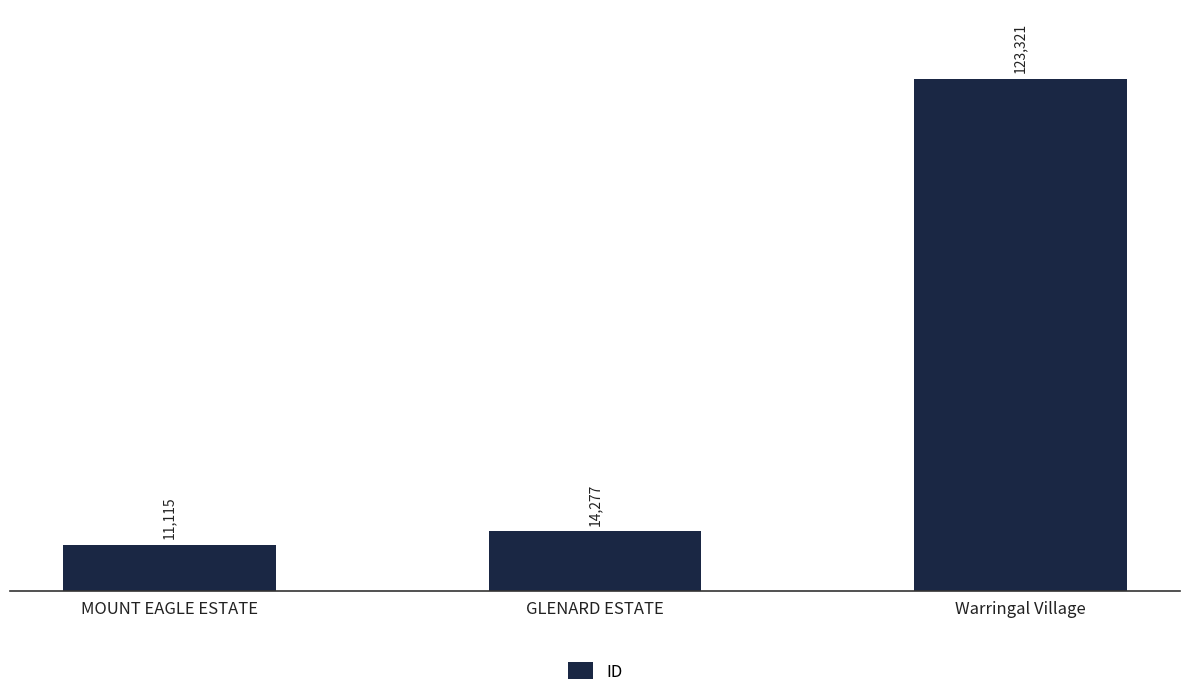

Reading left to right, extract all data points from this chart.

11115	14277	123321